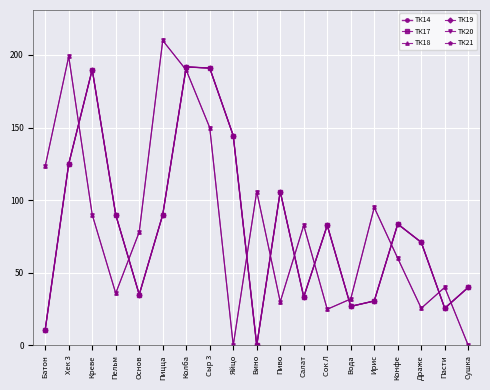

At which label does ТК18 reach its minimum?

Яйцо